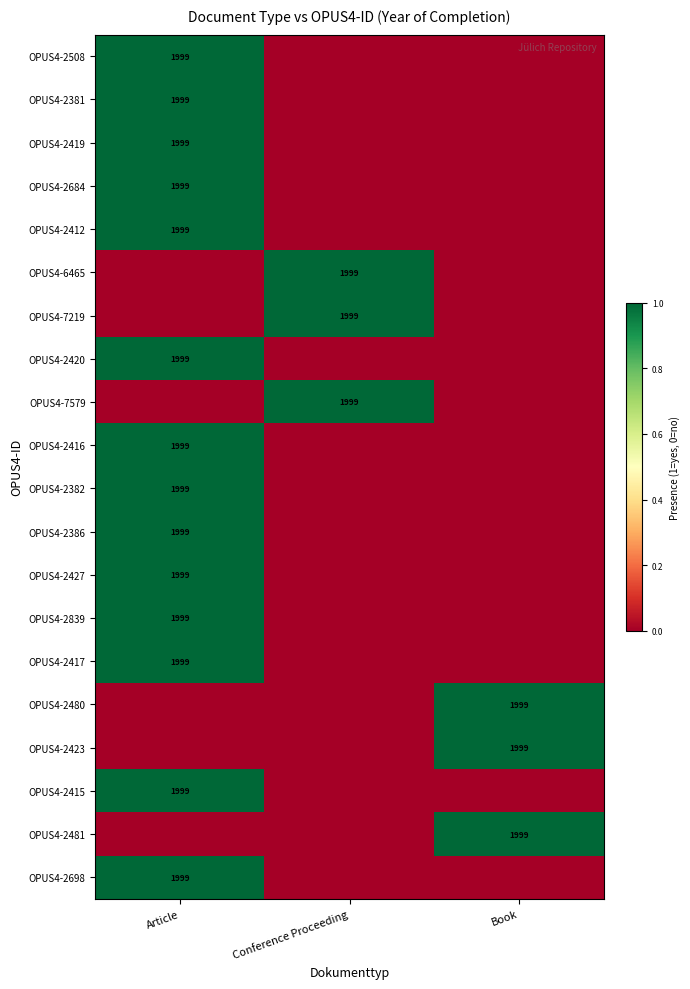

The OPUS4-7579 series shows 854 at Conference Proceeding. True or false?

False